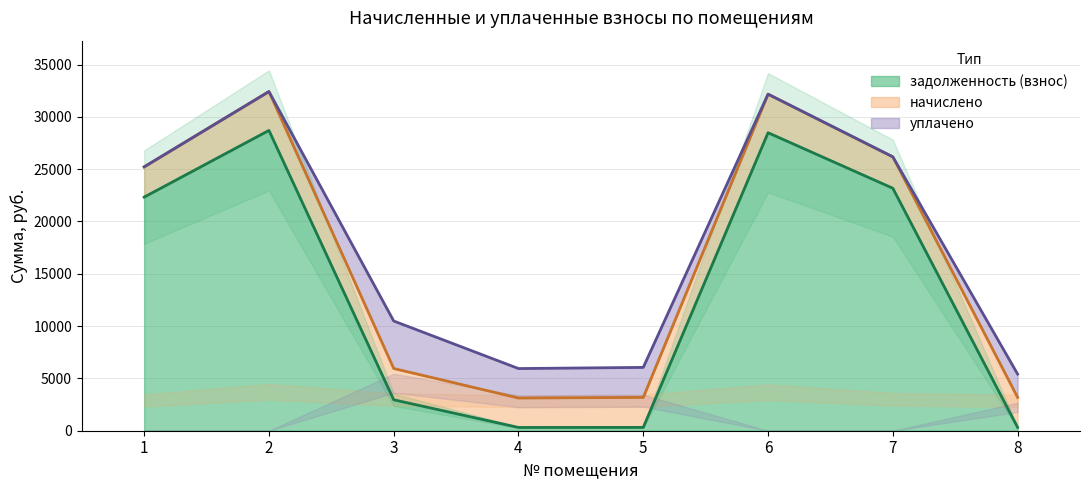

What is the highest value of the задолженность (взнос) series?

28700.1